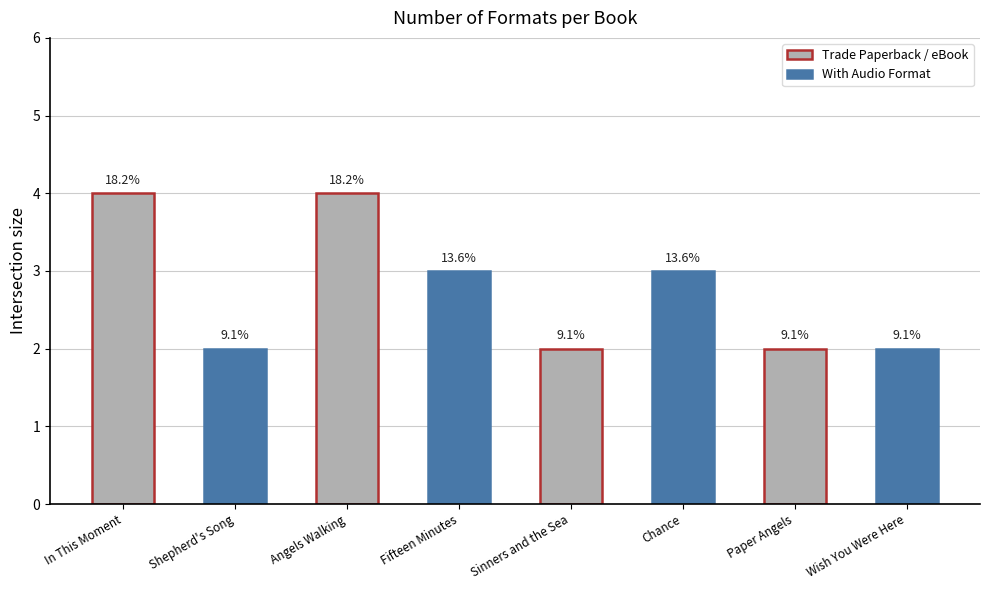

At which category does the chart reach its minimum across all series?

Shepherd's Song